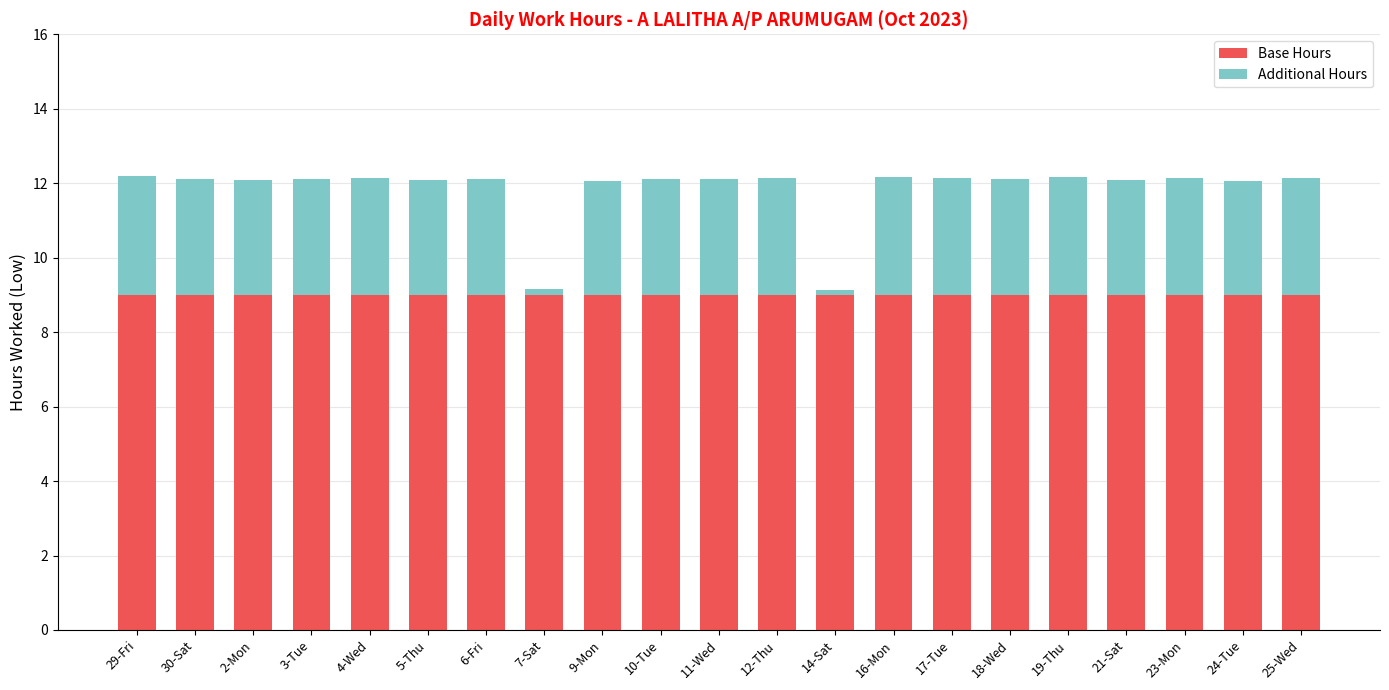

What are all the series names shown in the legend?

Base Hours, Additional Hours